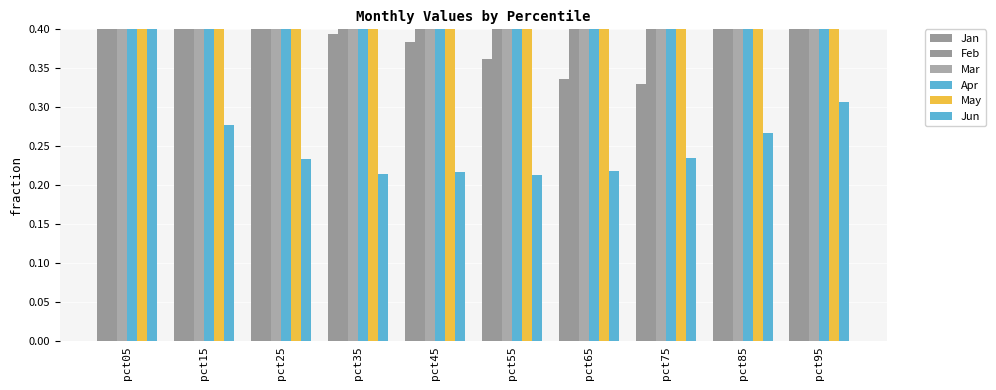

How many categories are shown in the chart?

10